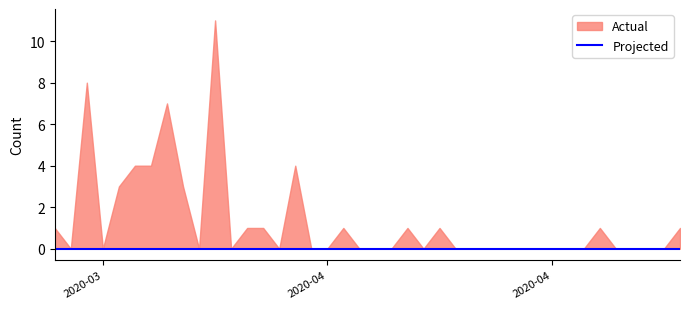

In Actual, how many points are higher than both neighbors (excluding endpoints)?

8